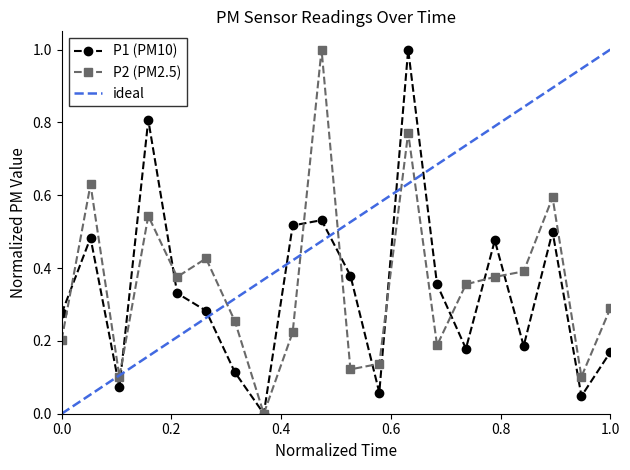

How many P2 values are between 0 and 1?

20